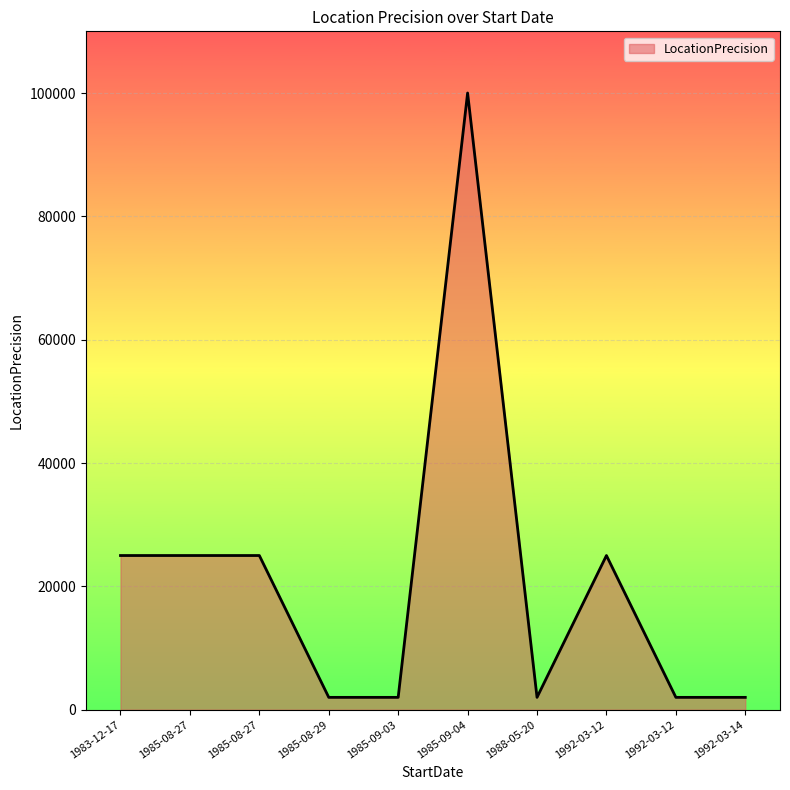

What is the label of the 8th point from the left?

1992-03-12